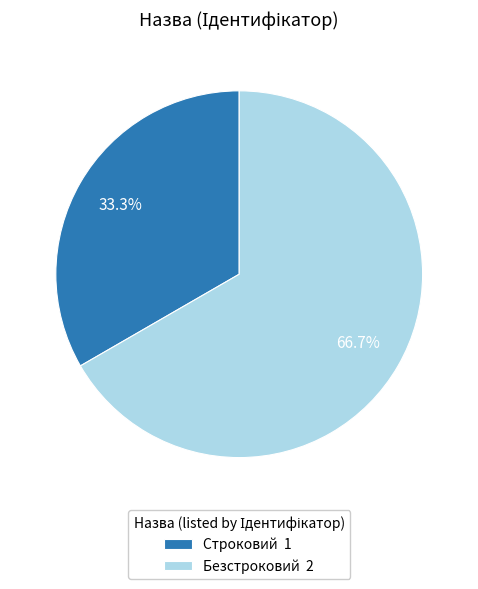

What is the smallest slice in the pie chart?

Строковий